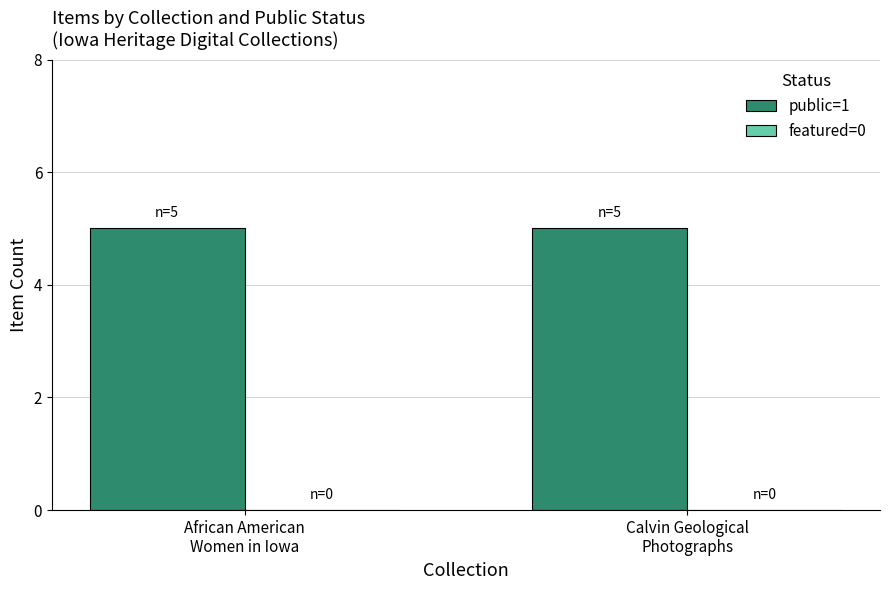

Which series has the largest range (max minus min)?

public=1